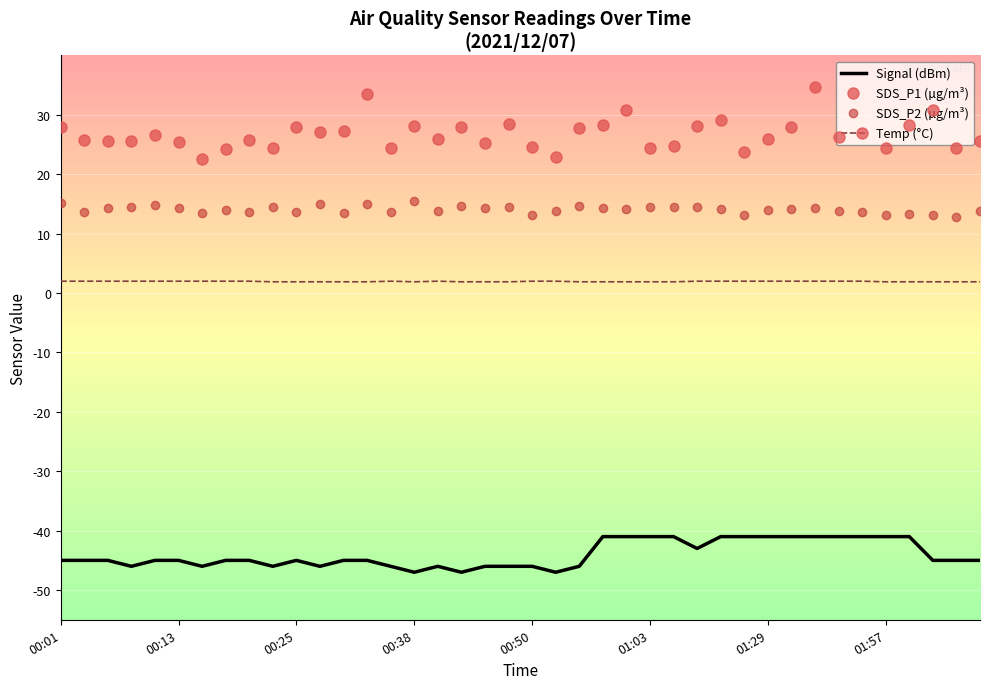

What is the difference between the maximum and minimum values in the SDS_P2 (µg/m³) series?

2.7